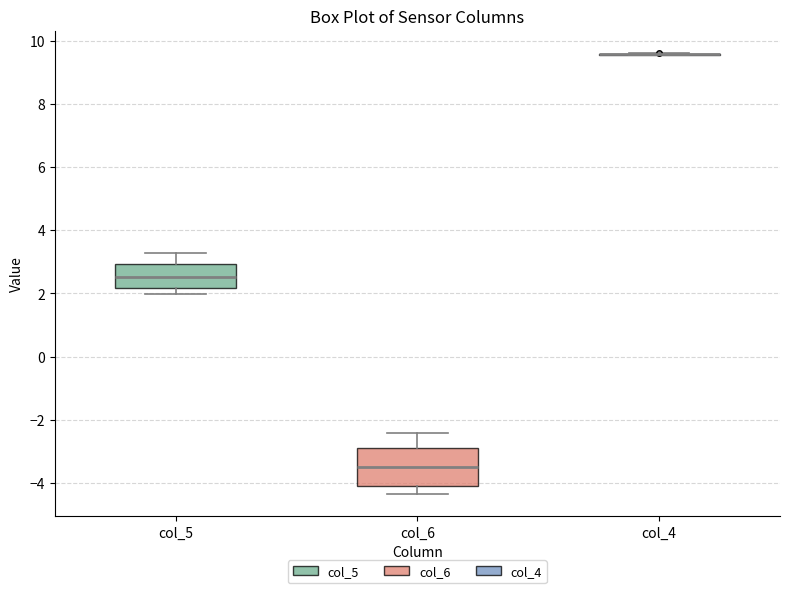

Reading left to right, read every box against the y-axis: the position of its median line, the range the box covers, and the ends of its whiskers. The values are not printed on the chart, so give them approximately, as read against the axis.

col_5: median 2.6, box 2.2 to 3.0, whiskers 2.0 to 3.2
col_6: median -3.4, box -4.0 to -2.8, whiskers -4.4 to -2.4
col_4: box collapsed to a line at 9.6, whiskers 9.6 to 9.6